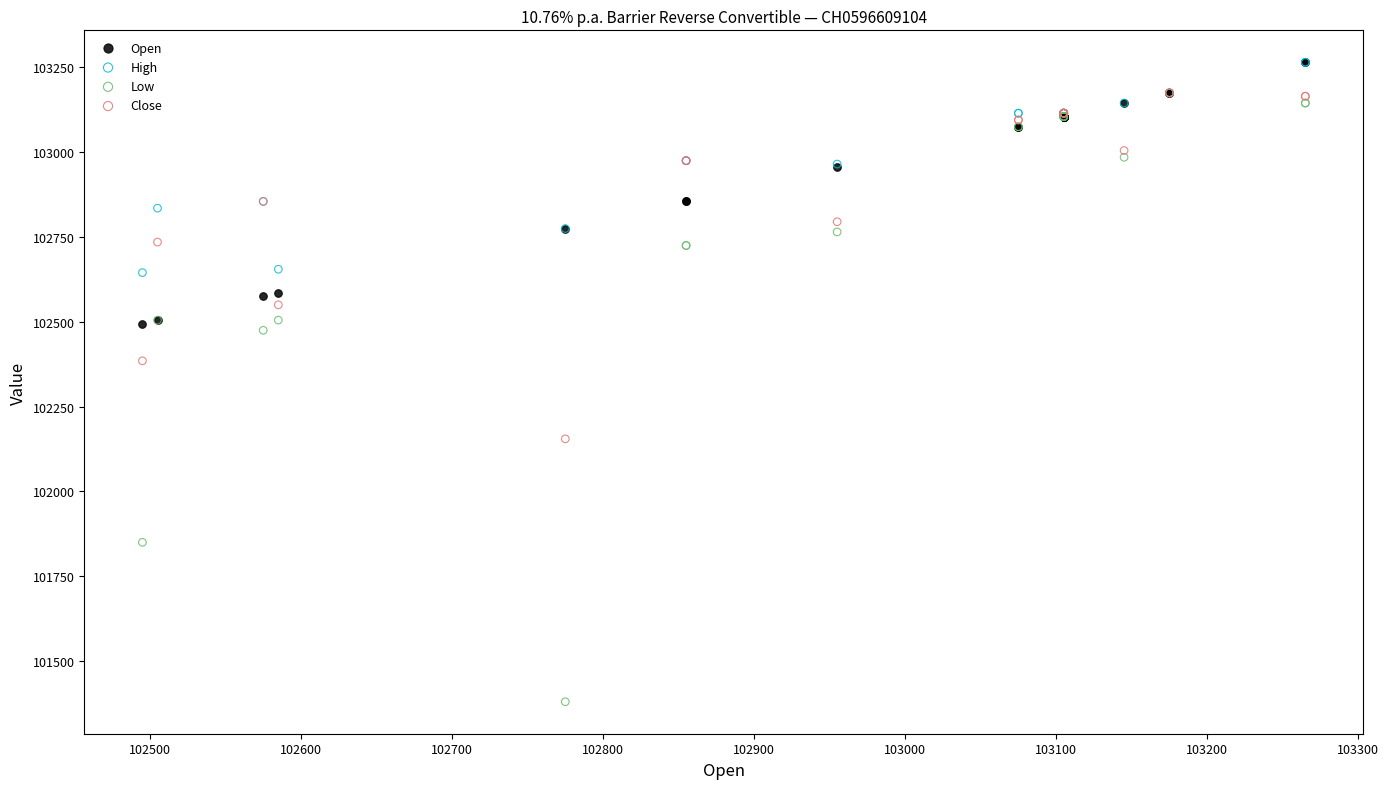

Across all series, what Y value is closest to 102322?

102385